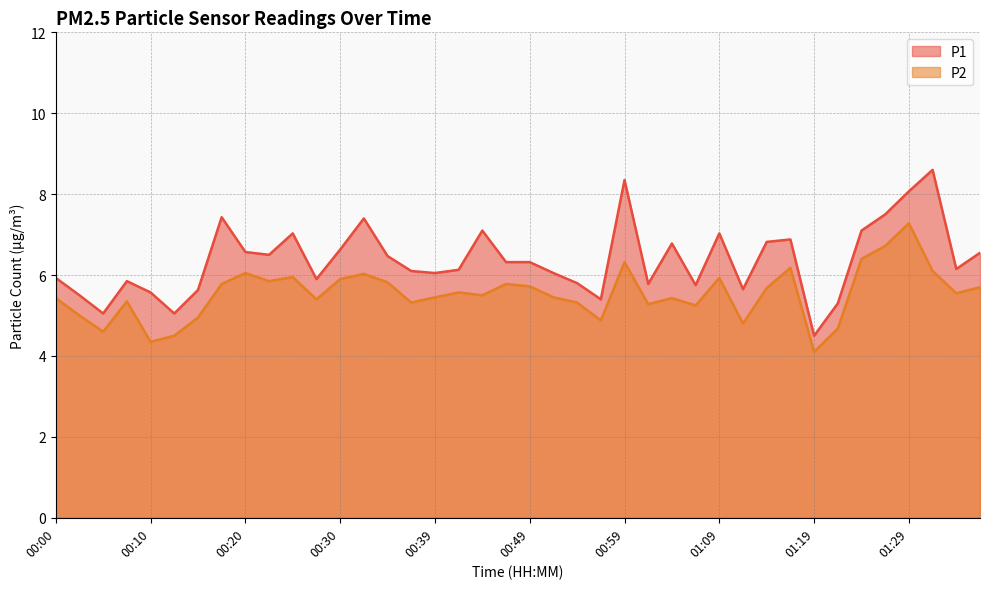

At which category does the chart reach its minimum across all series?

01:19